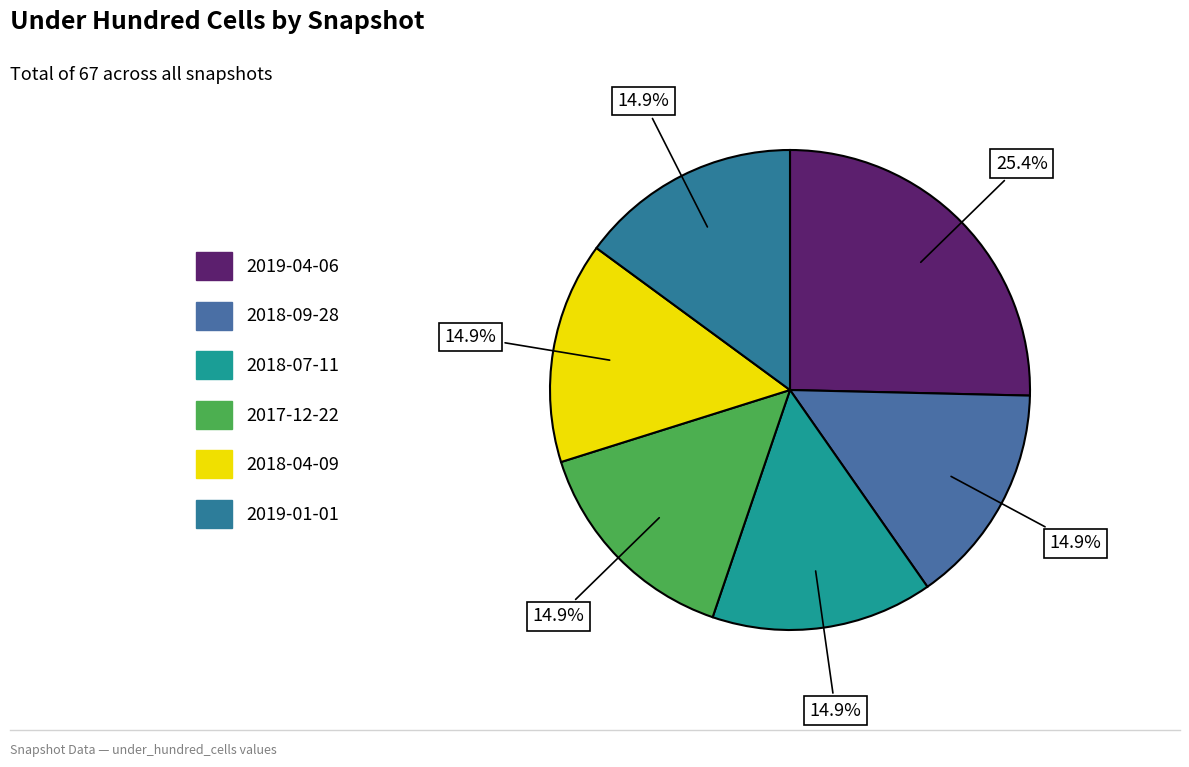

Combined, do 2018-07-11 and 2018-09-28 account for over 50%?

No